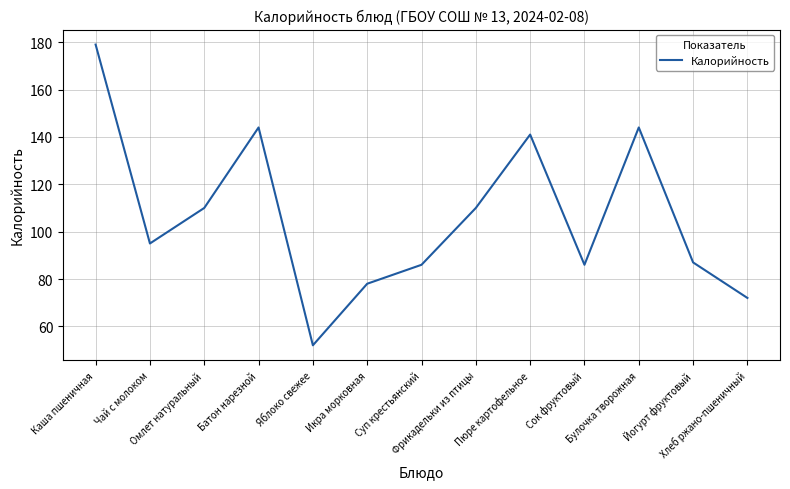

Is it true that the value at Омлет натуральный is 39?

False